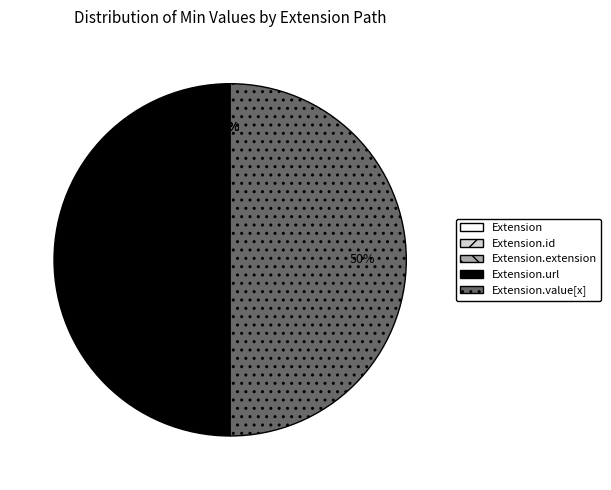

Which category has the biggest portion of the pie?

Extension.url